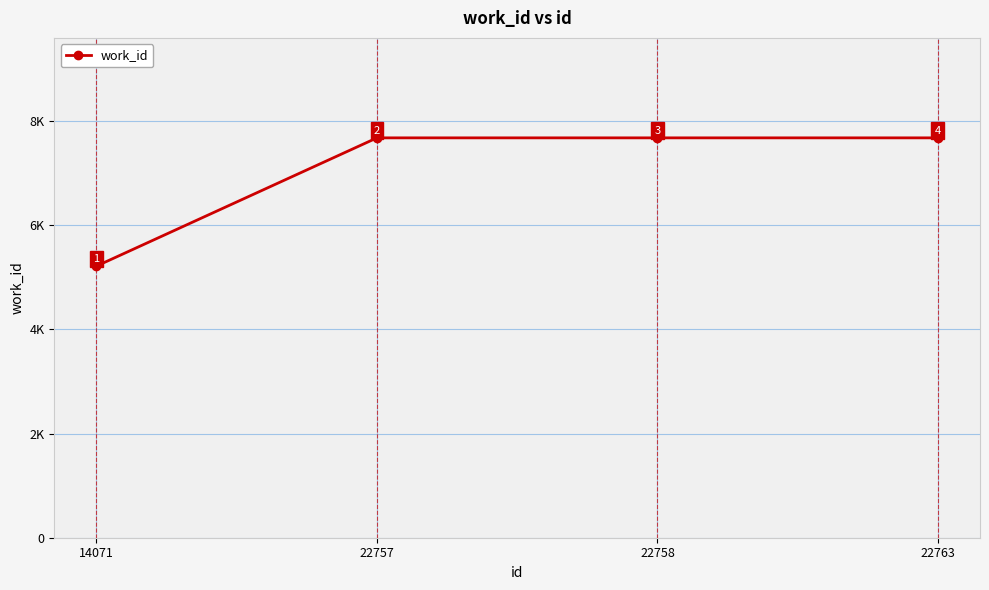

What value does the data have at 22758?

7675